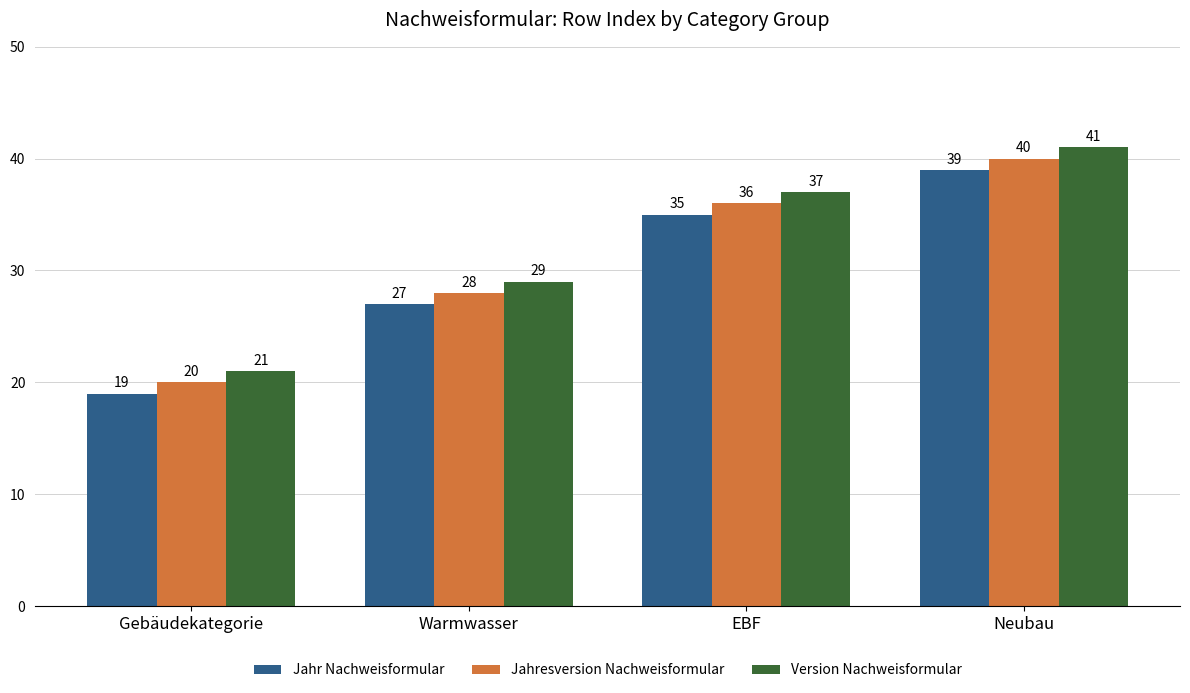

Reading right to left, transcribe all the data shown in this chart.

Jahr Nachweisformular: 39	35	27	19
Jahresversion Nachweisformular: 40	36	28	20
Version Nachweisformular: 41	37	29	21